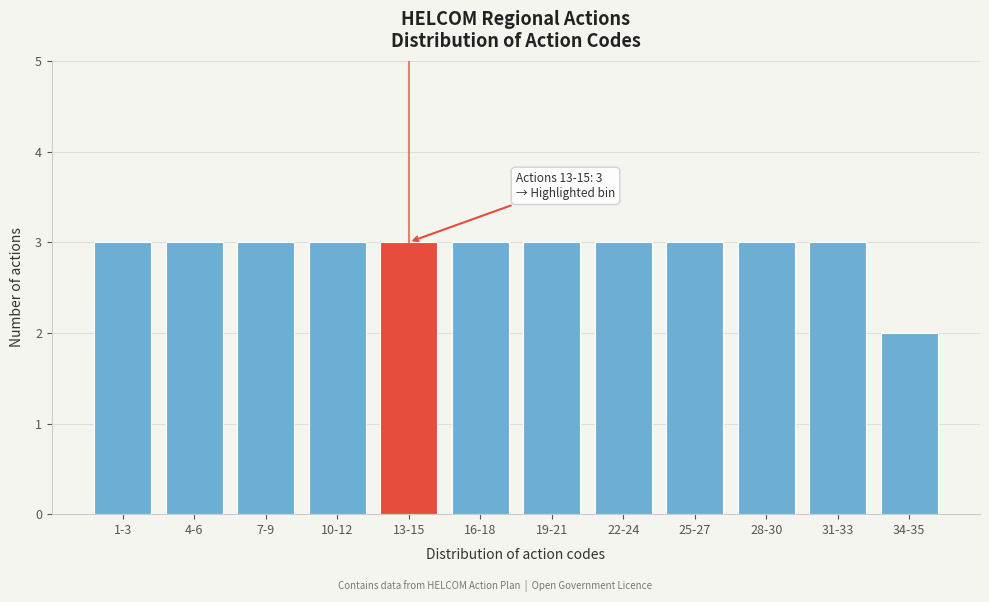

Reading left to right, extract all data points from this chart.

1-3=3	4-6=3	7-9=3	10-12=3	13-15=3	16-18=3	19-21=3	22-24=3	25-27=3	28-30=3	31-33=3	34-35=2